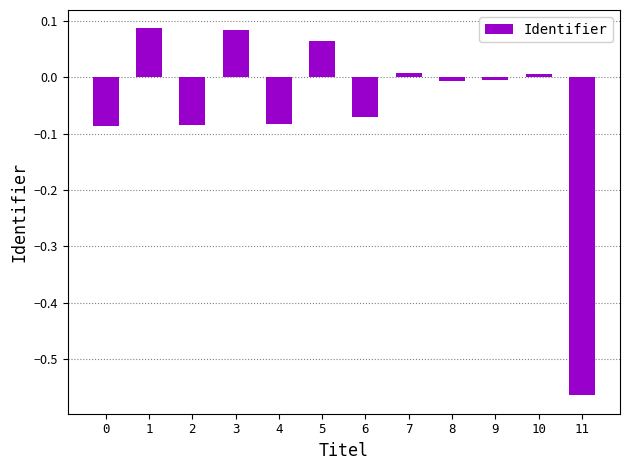

What is the difference between the maximum and minimum values?

0.7